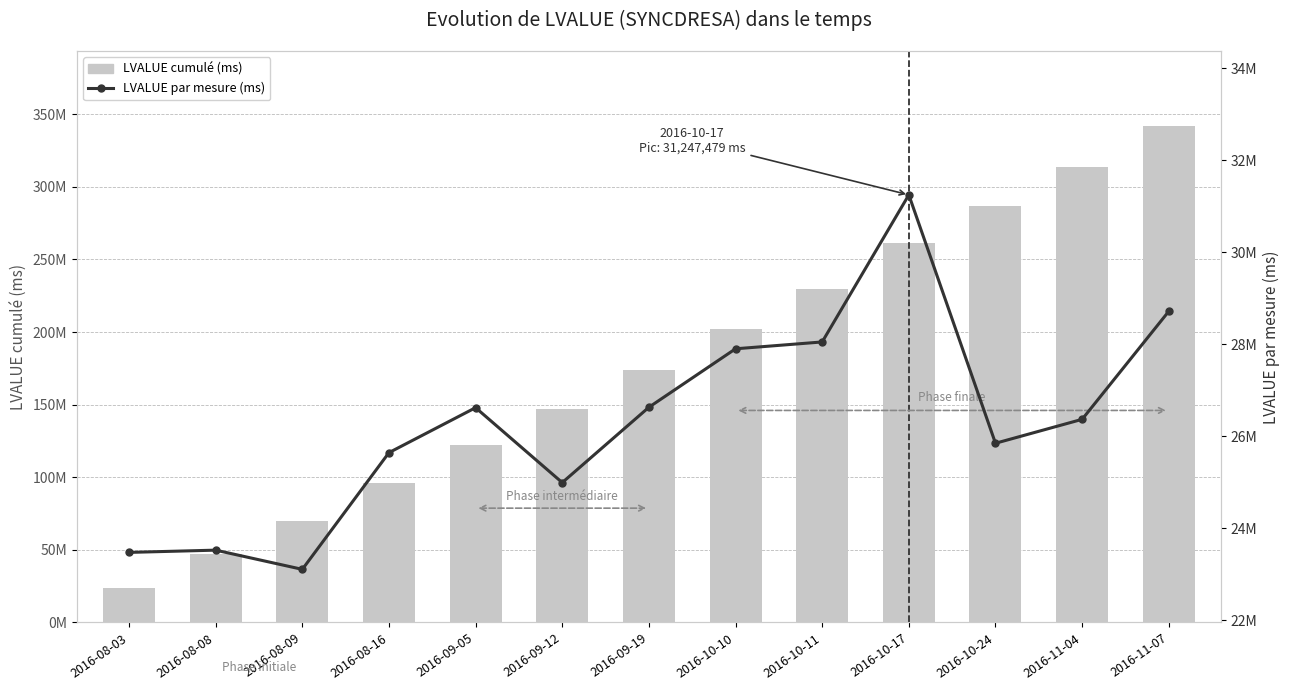

The value of LVALUE cumulé (ms) at 2016-10-24 is 287028177. True or false?

True